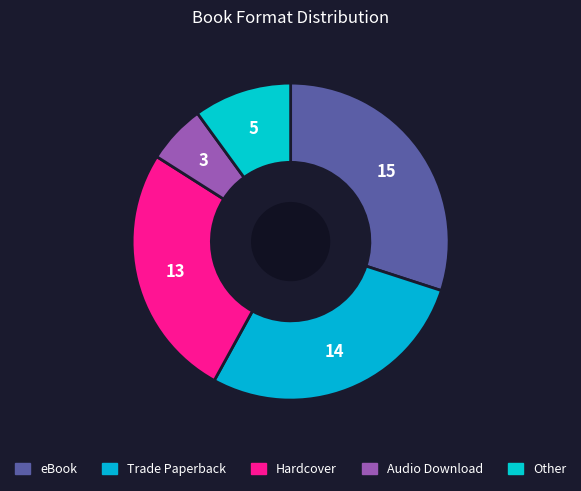

Between Hardcover and eBook, which is larger?

eBook